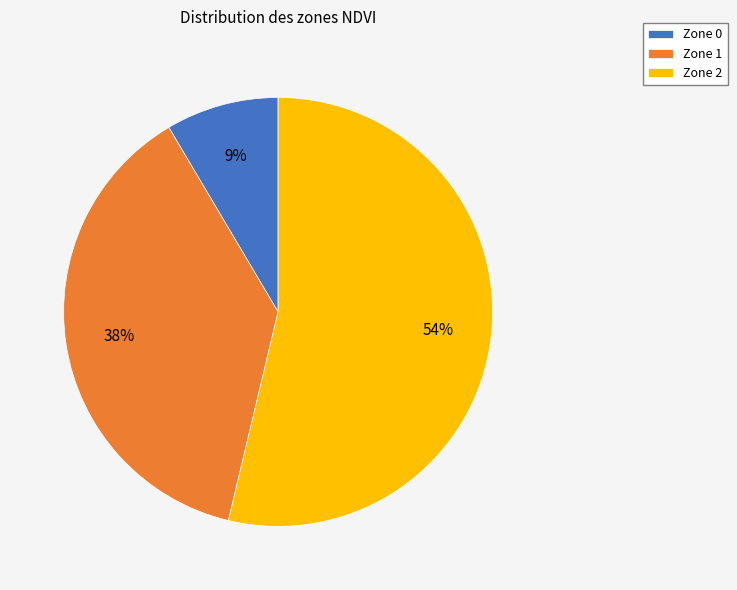

Do Zone 0 and Zone 2 together represent more than half of the pie?

Yes